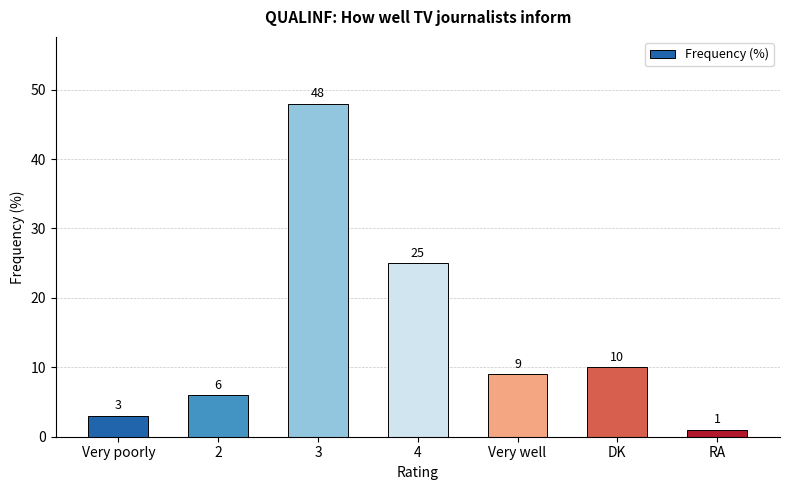

The value at 2 is 4. True or false?

False